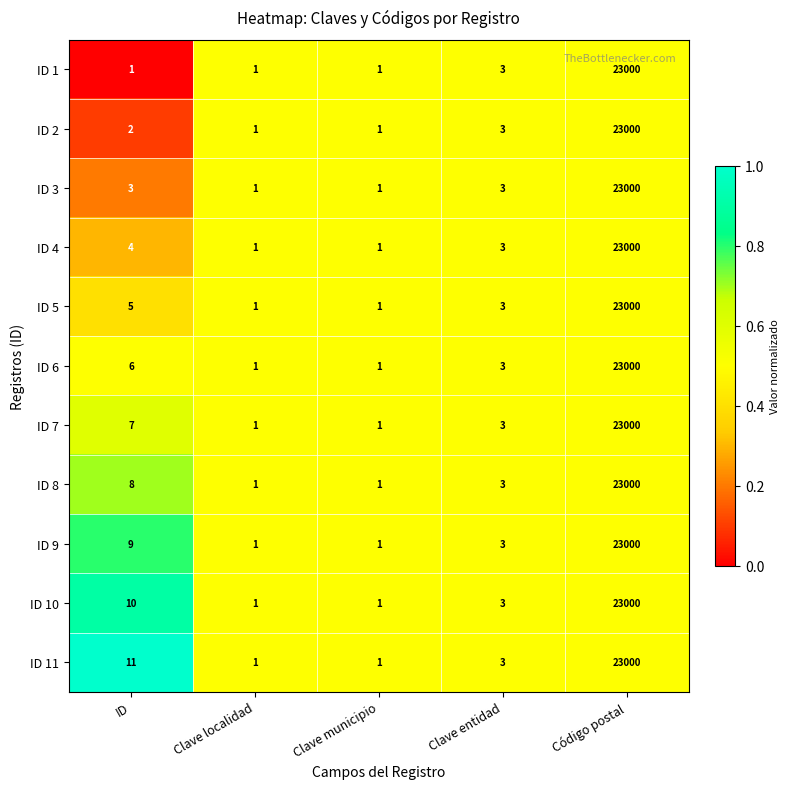

What is the sum of all ID 5 values?

23010